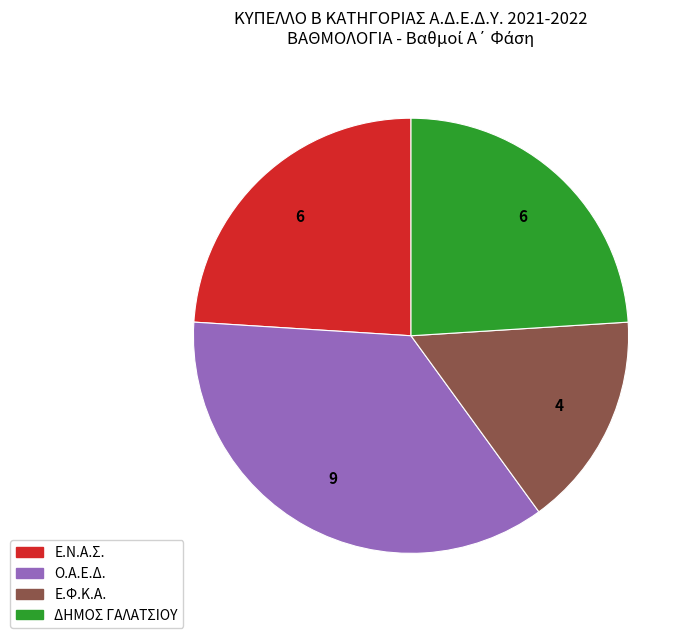

Which category has the biggest portion of the pie?

Ο.Α.Ε.Δ.